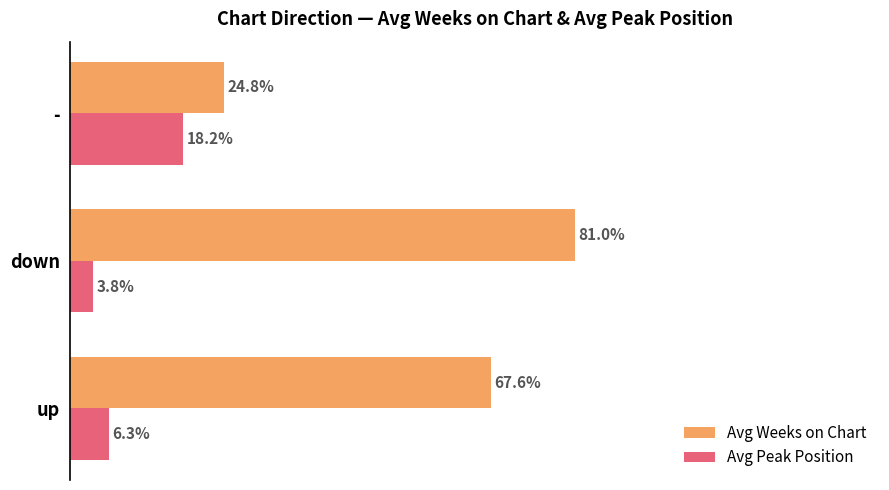

Which series has the largest total across all categories?

Avg Weeks on Chart